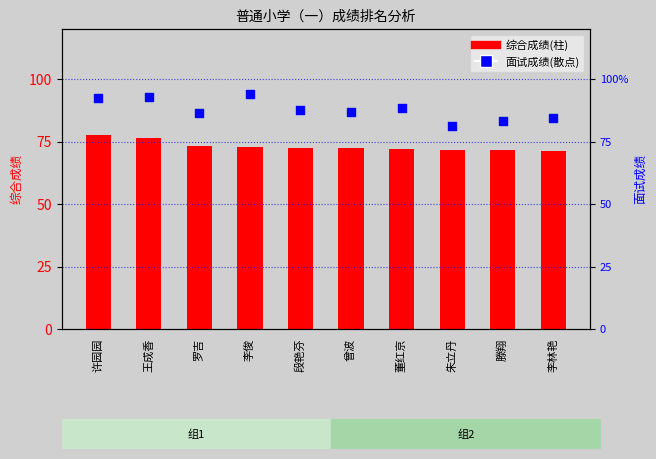

At how many categories does at least one series exceed 89?

3